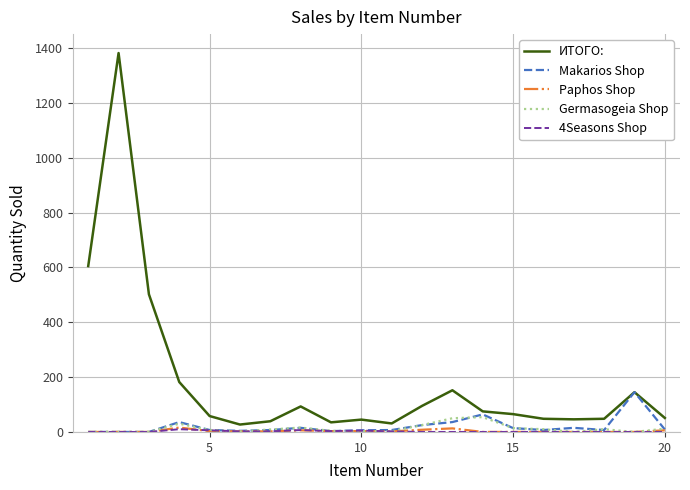

At how many categories does at least one series exceed 441?

3